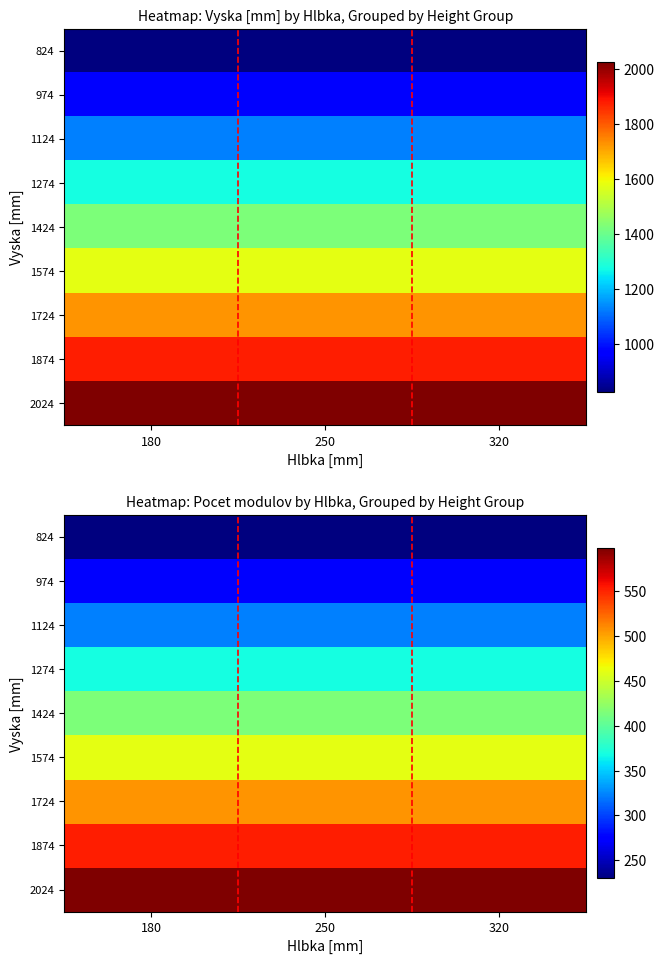

What is the sum of the 1874 values at 320 and 250?

1104